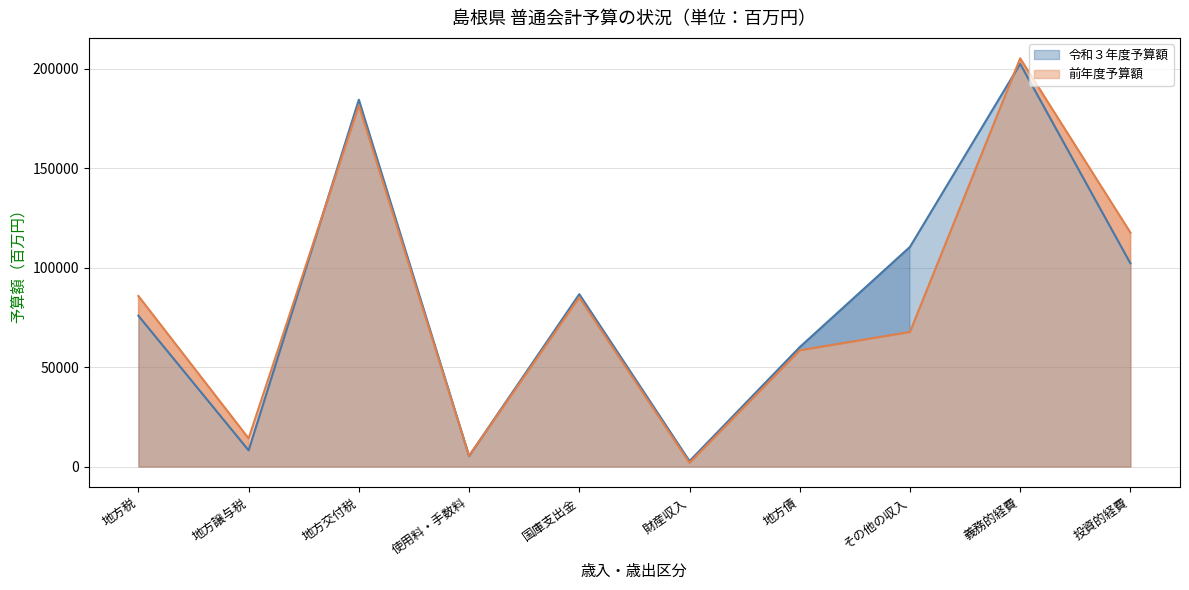

How many times do 令和３年度予算額 and 前年度予算額 cross each other?

4